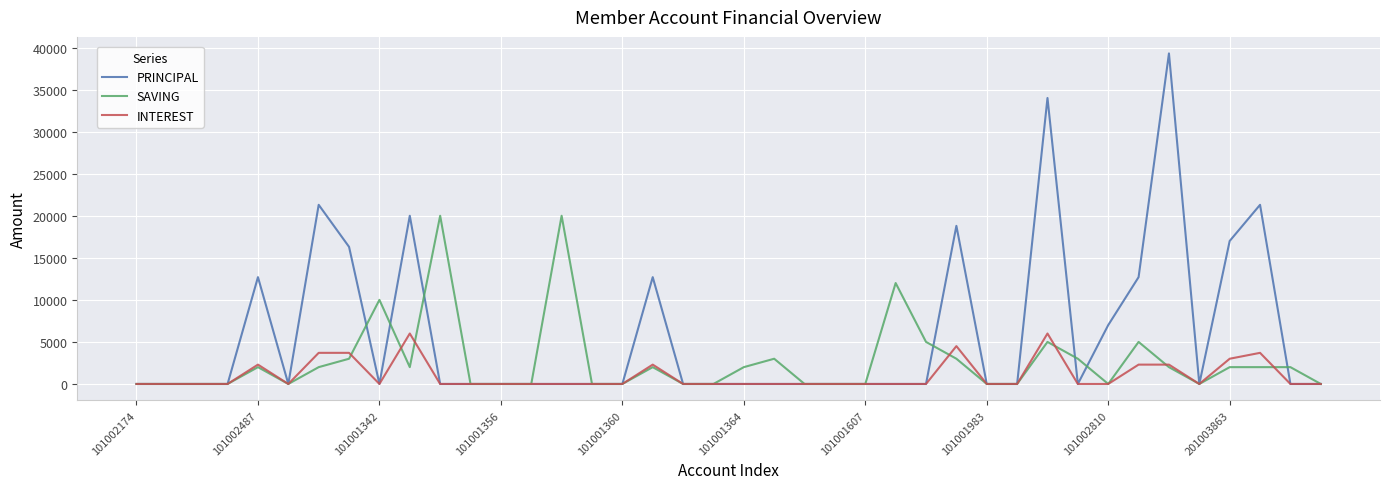

How many values in the INTEREST series exceed 0?

11